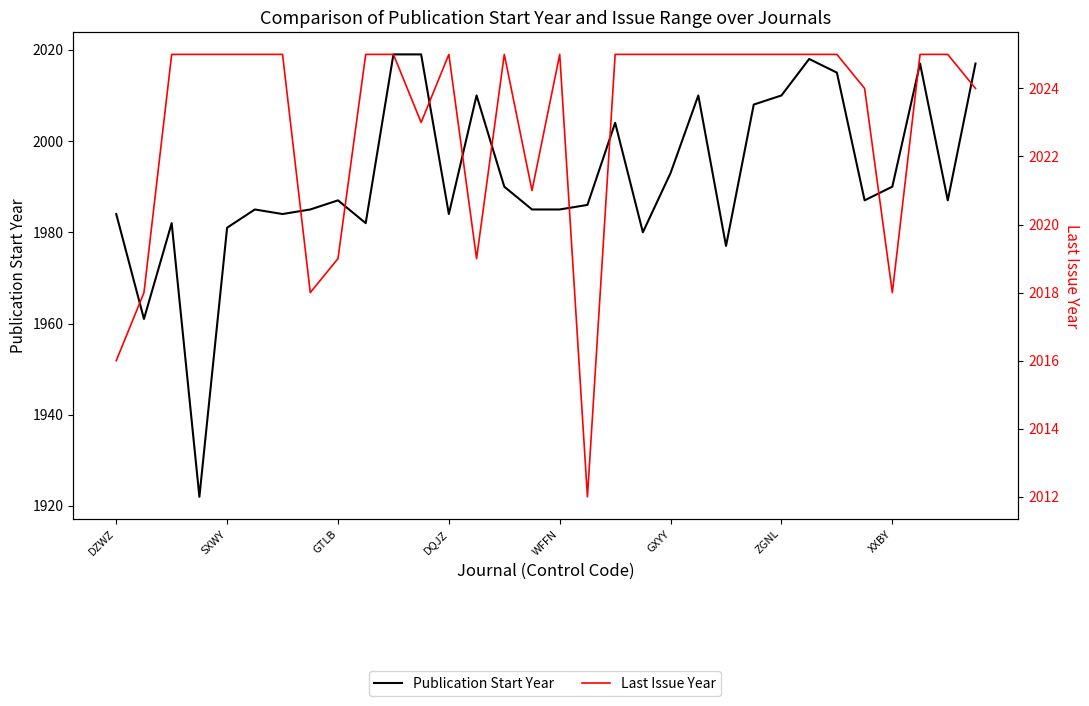

How many lines are shown in the chart?

2